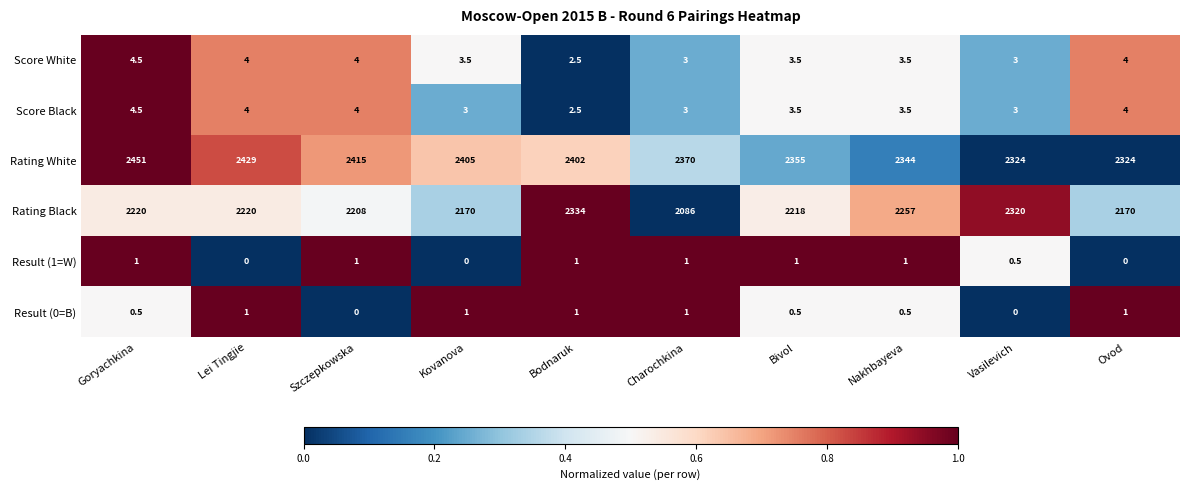

What is the approximate value of Score White at Charochkina?

3.0